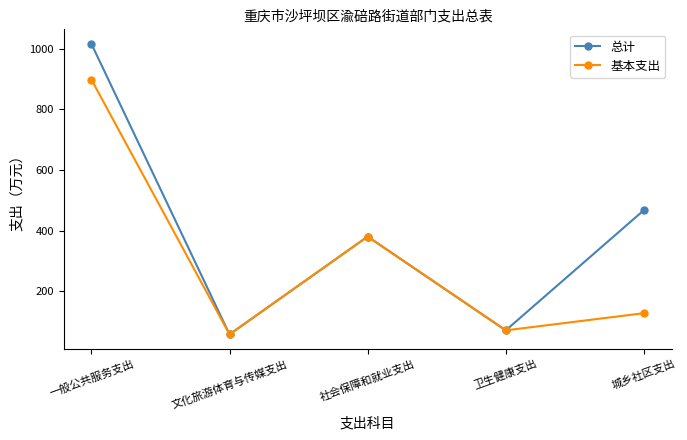

What are all the series names shown in the legend?

总计, 基本支出